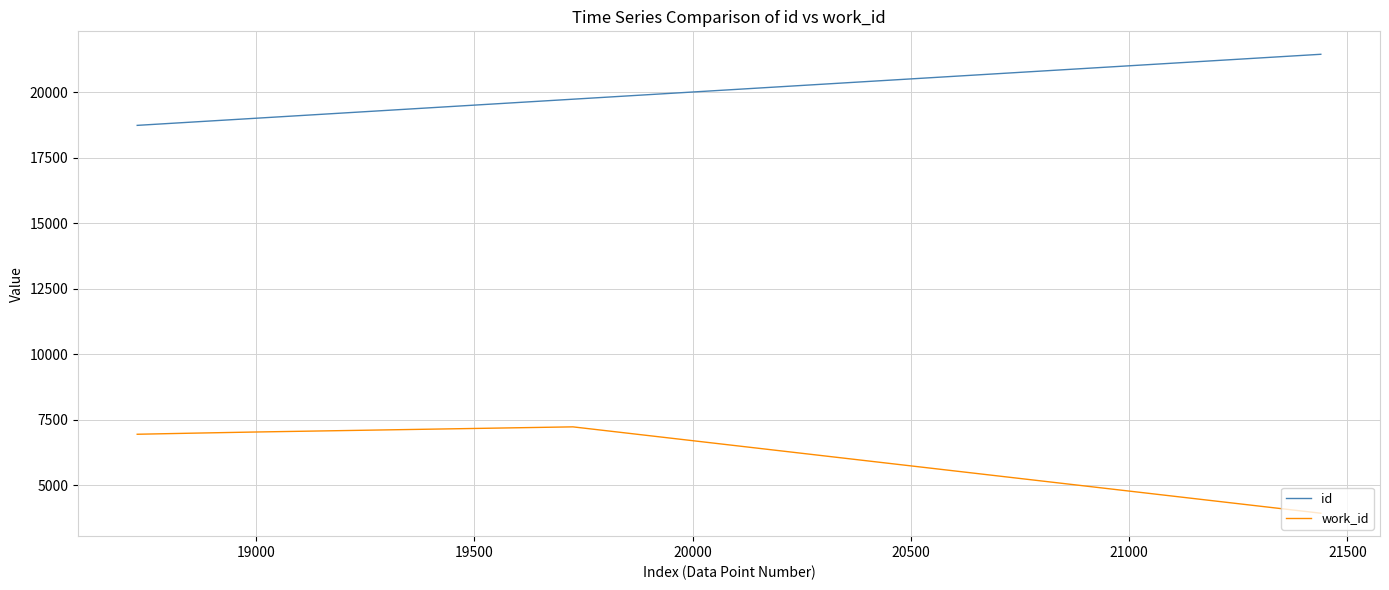

How many values in the work_id series are below 6988?

2